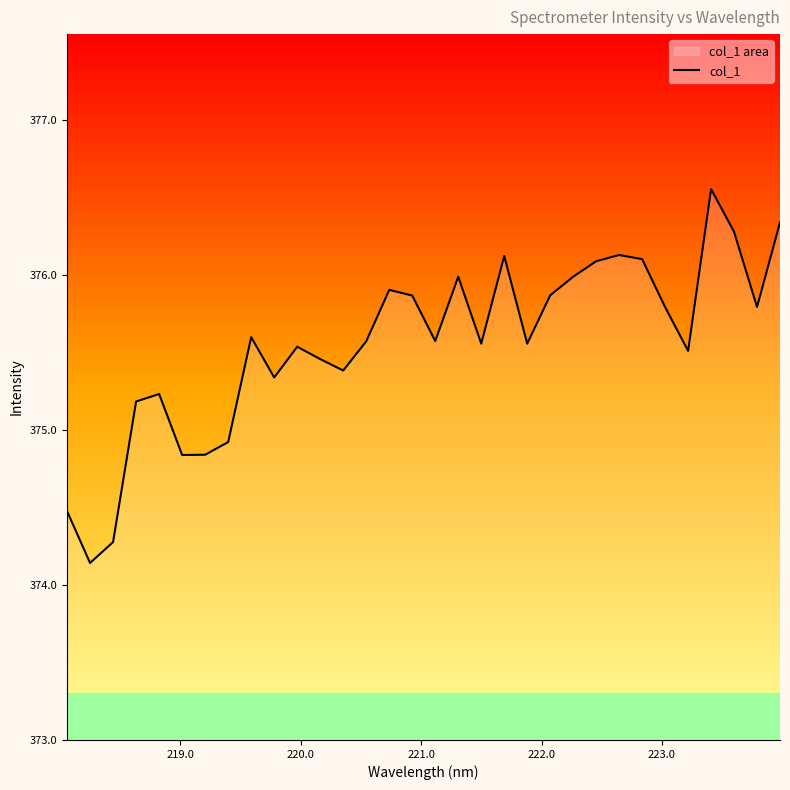

What is the smallest value displayed?

374.1